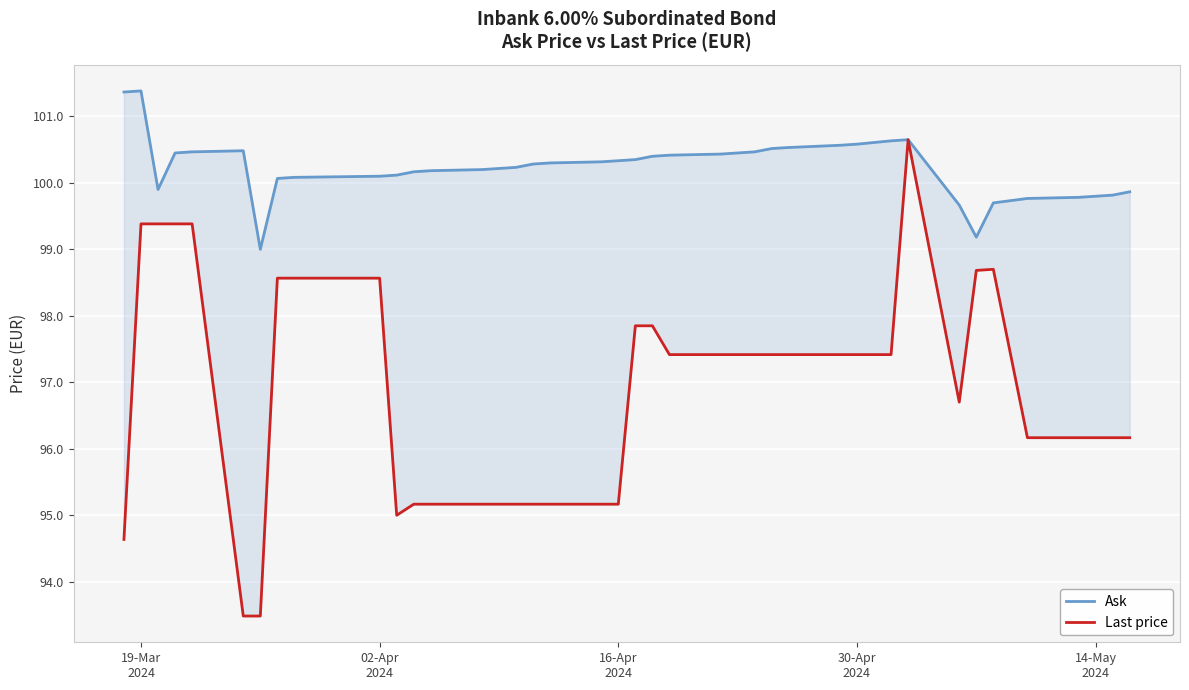

True or false: Last price and Ask cross at least once.

False